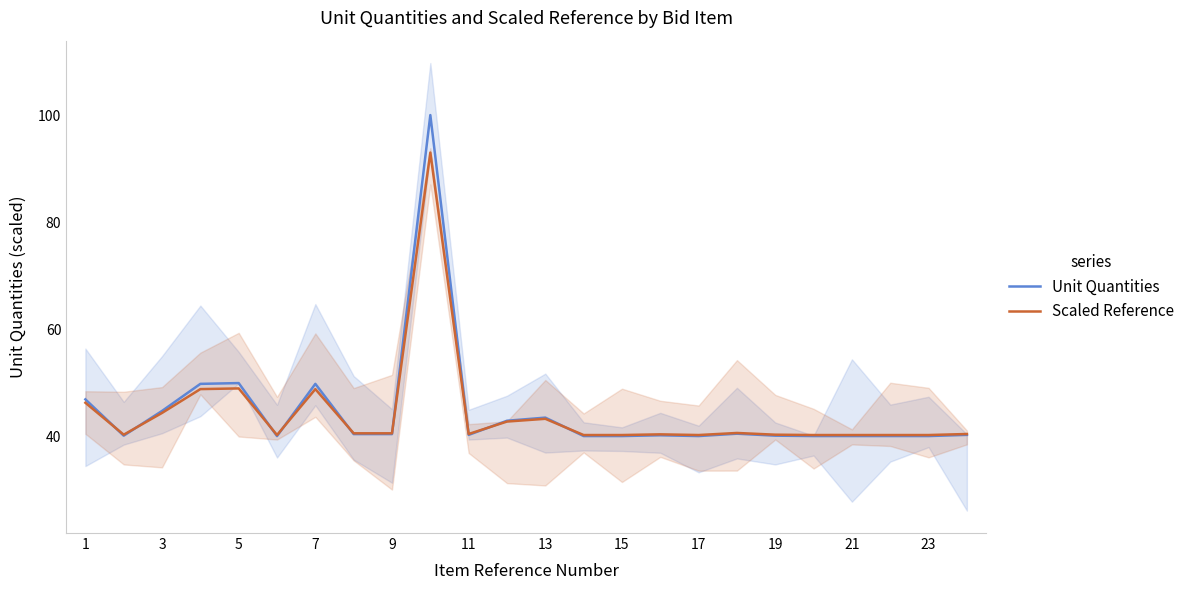

How many times do Unit Quantities and Scaled Reference cross each other?

9